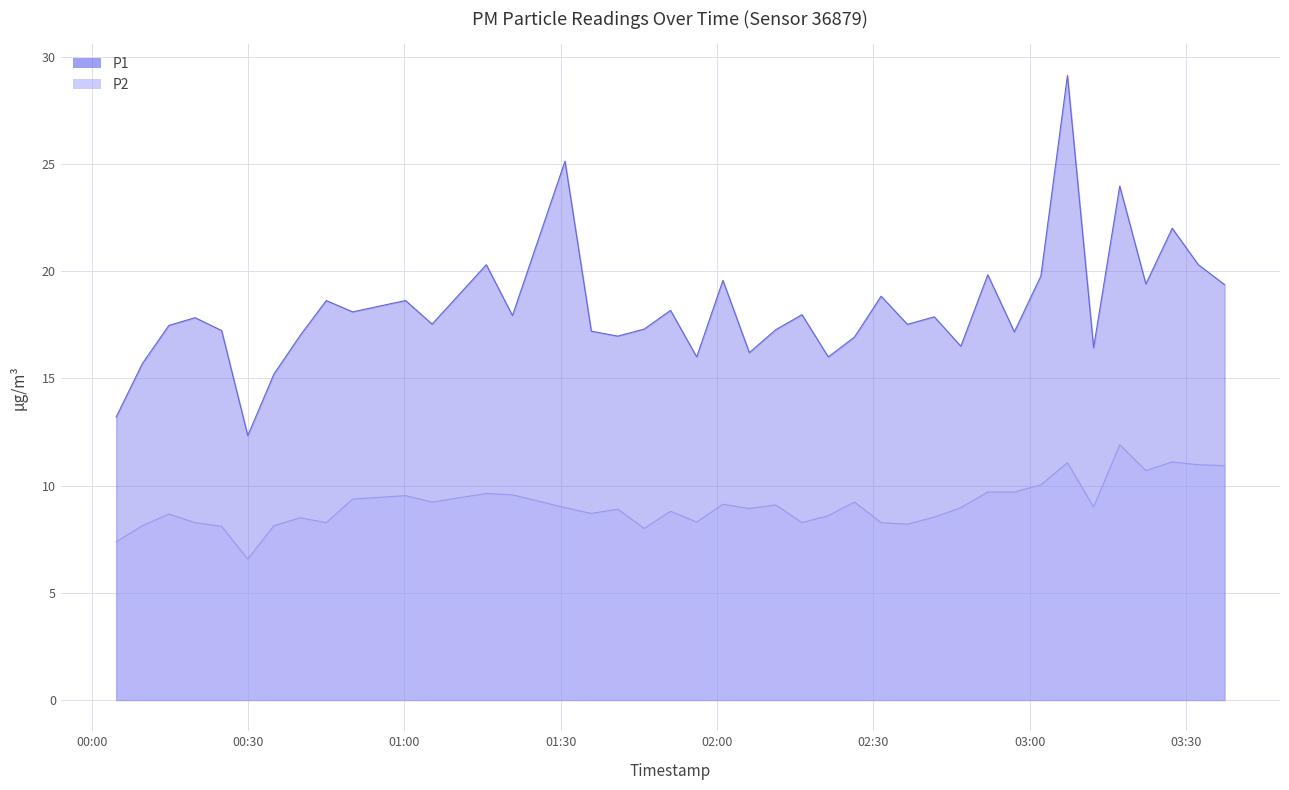

Which series has the largest total across all categories?

P1